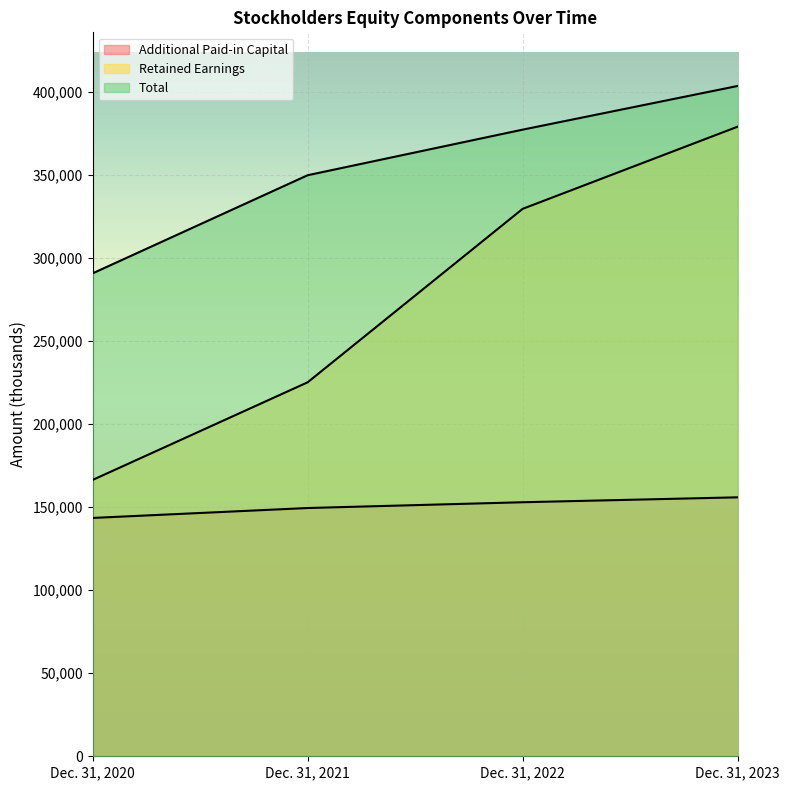

Is it true that Additional Paid-in Capital equals 61496 at Dec. 31, 2023?

False